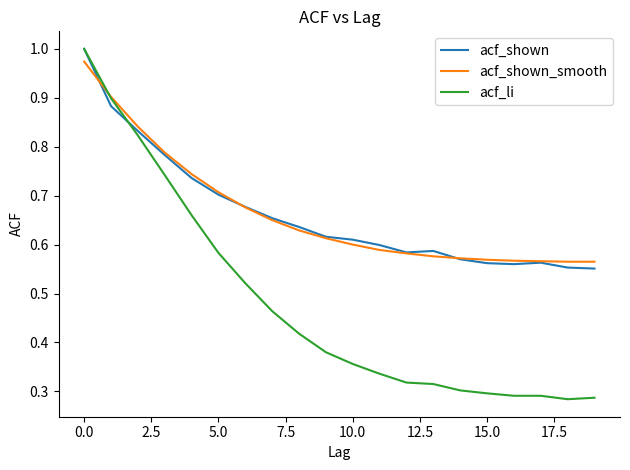

Which series has the largest range (max minus min)?

acf_li